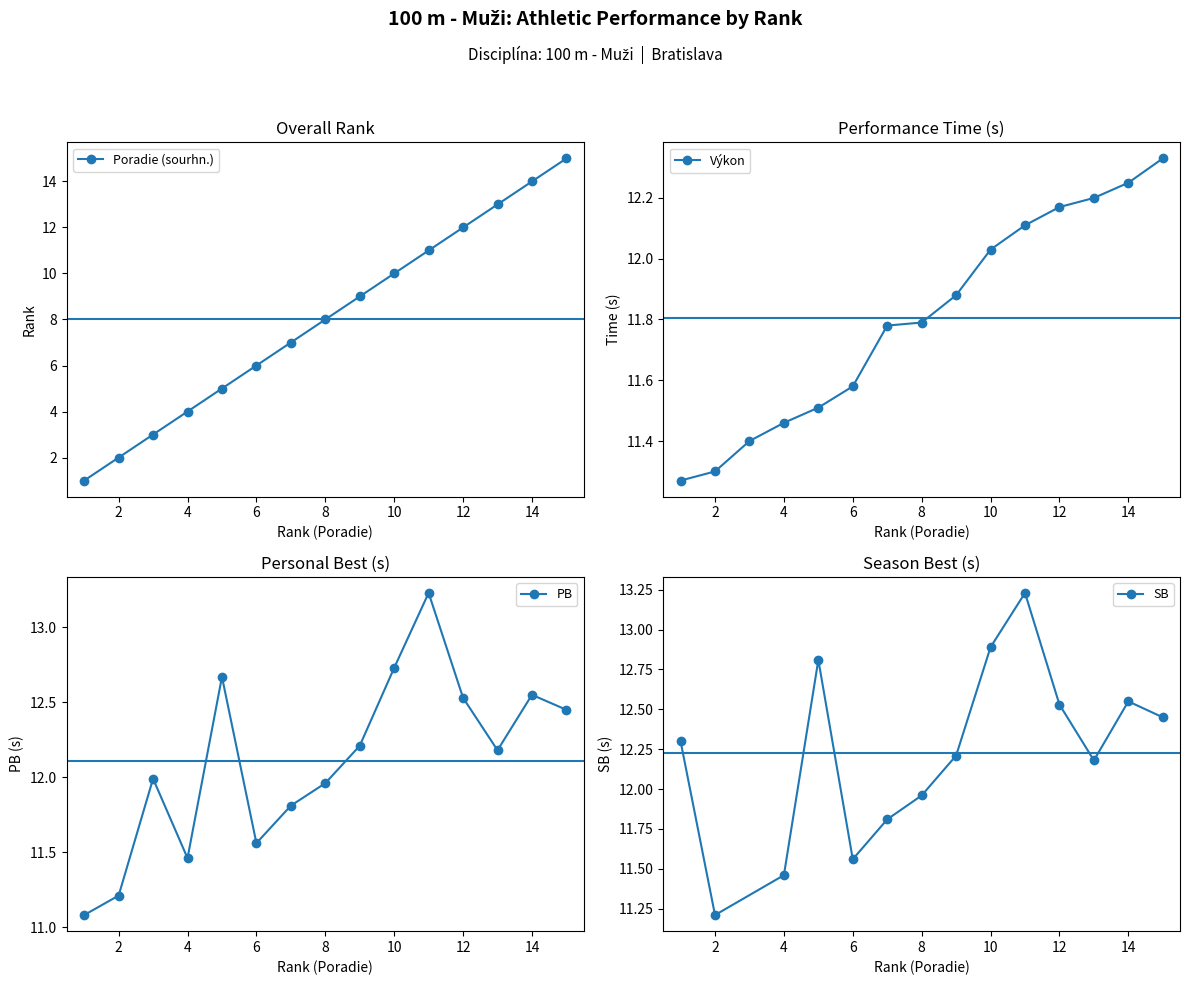

What is the maximum value for Poradie (sourhn.)?

15